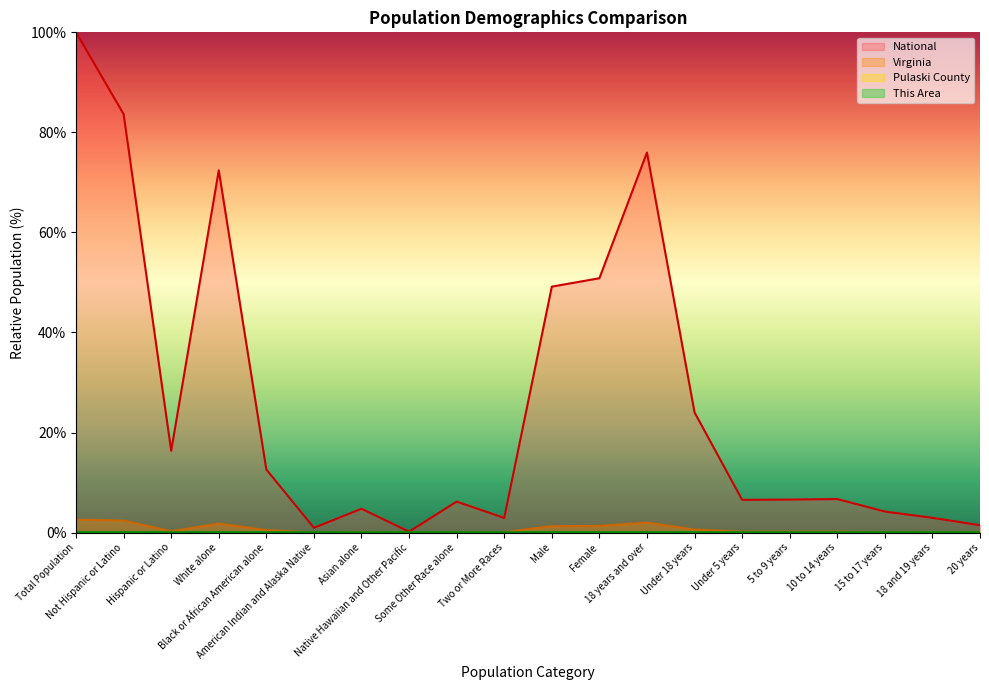

What is the average value of the Virginia series?

0.7